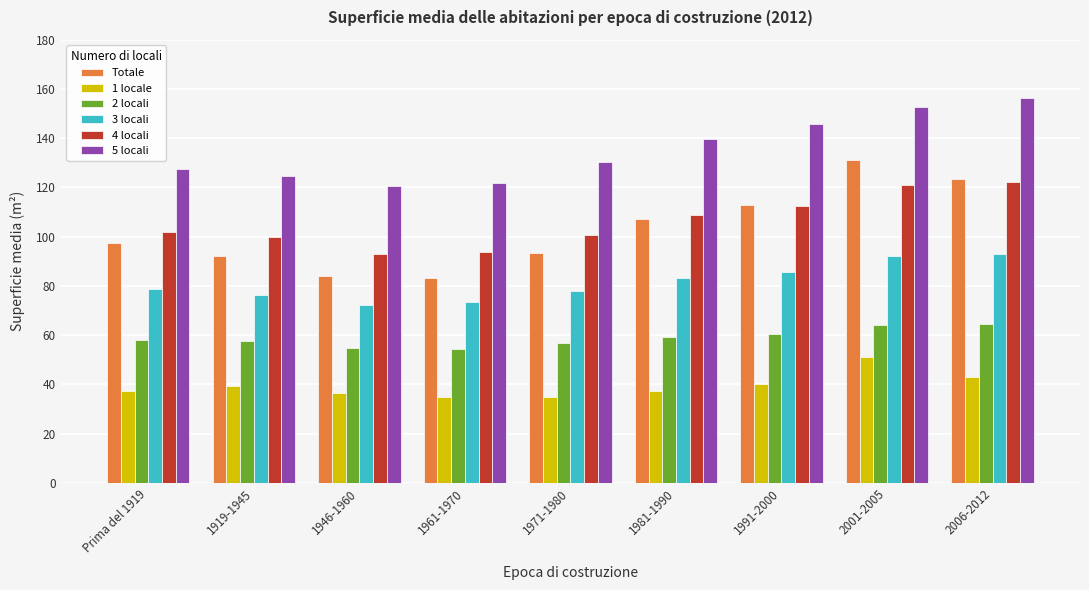

How many groups of bars are there?

9